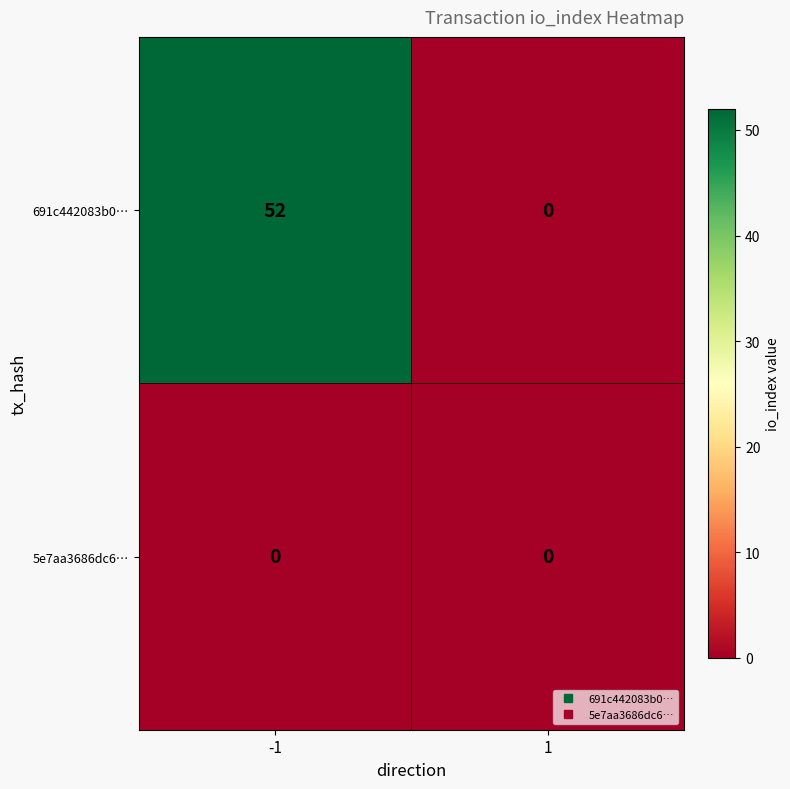

Which series has the largest total across all categories?

691c442083b0…